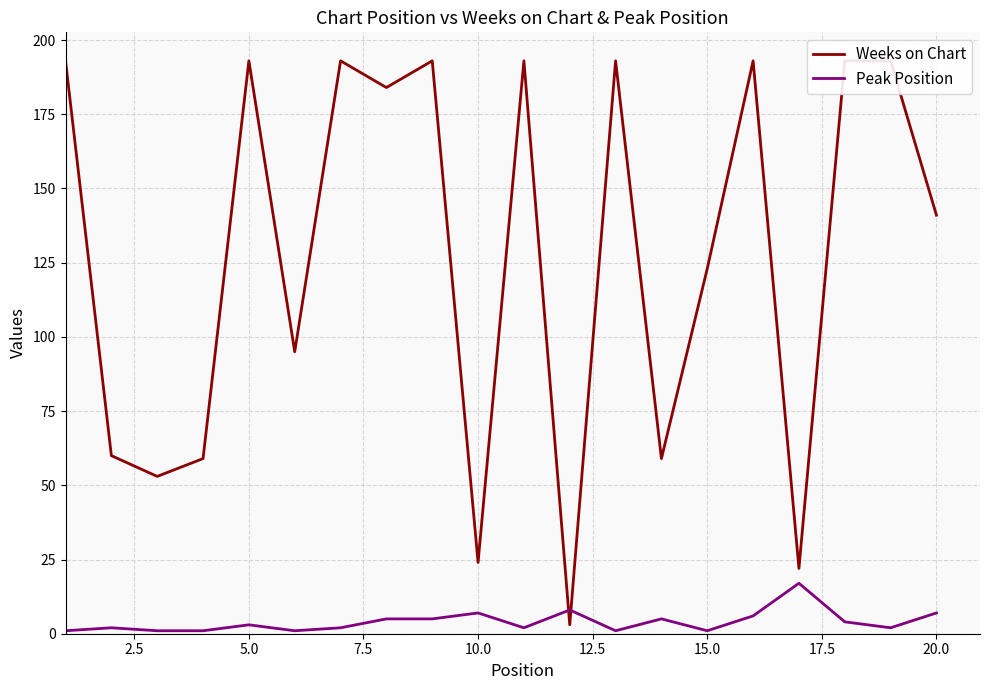

Which series has the widest spread of values?

Weeks on Chart